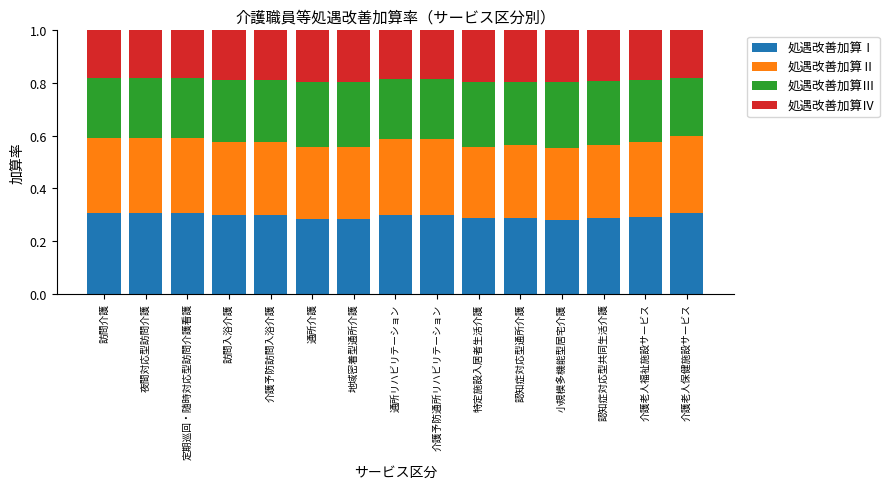

What is the total value across all series at 定期巡回・随時対応型訪問介護看護?

1.0